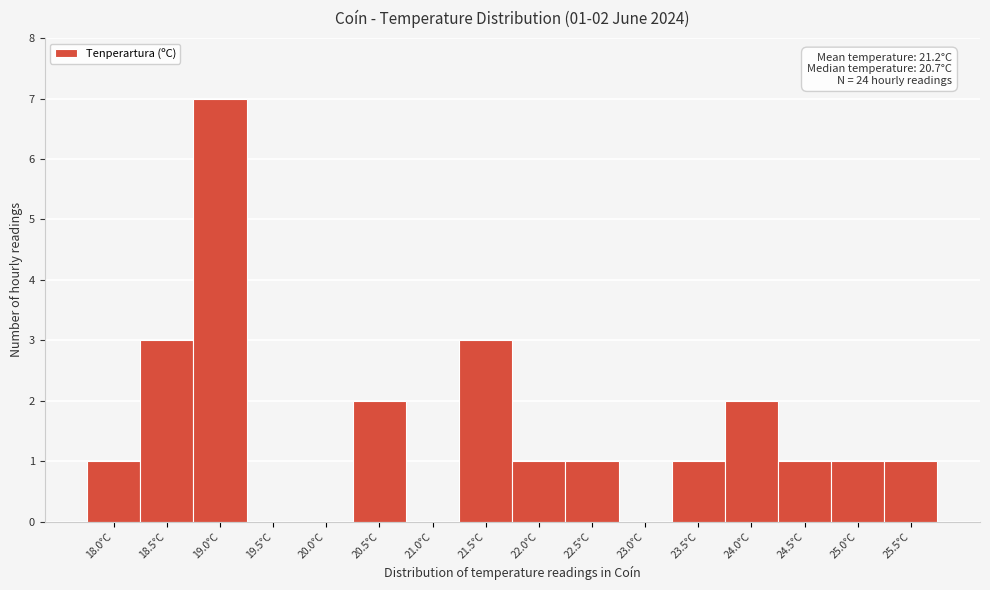

Reading left to right, transcribe all the data shown in this chart.

18.0°C=1	18.5°C=3	19.0°C=7	19.5°C=0	20.0°C=0	20.5°C=2	21.0°C=0	21.5°C=3	22.0°C=1	22.5°C=1	23.0°C=0	23.5°C=1	24.0°C=2	24.5°C=1	25.0°C=1	25.5°C=1